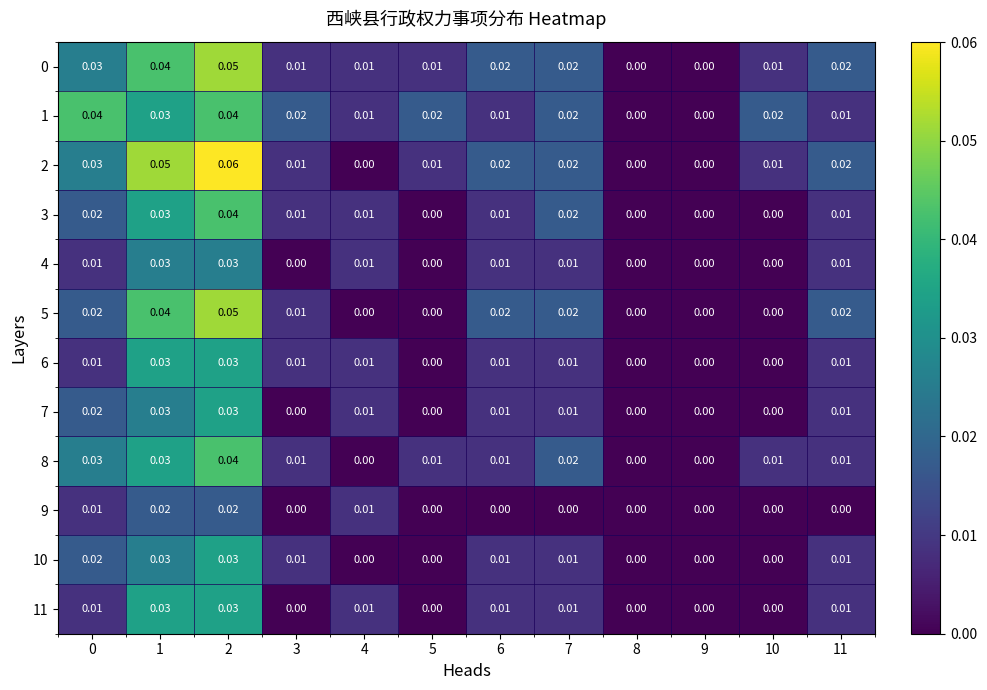

Is the value of 8 at 6 greater than the value of 4 at 5?

Yes